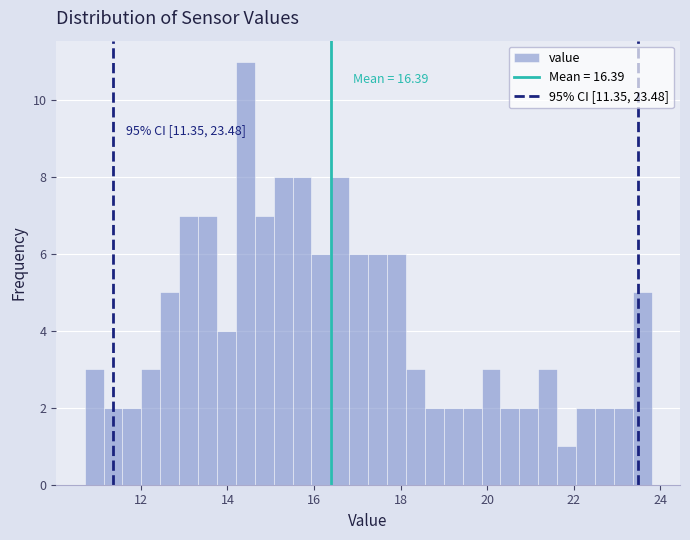

Read against the x-axis, roughly where is the centre of the tallest bar?

14.4